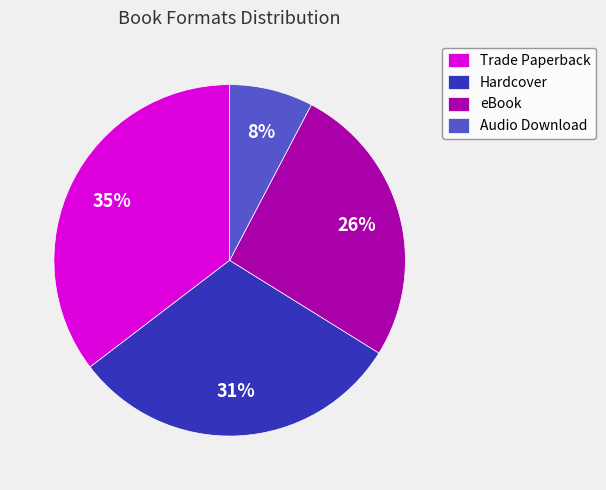

The Hardcover slice represents 31% of the pie. True or false?

True